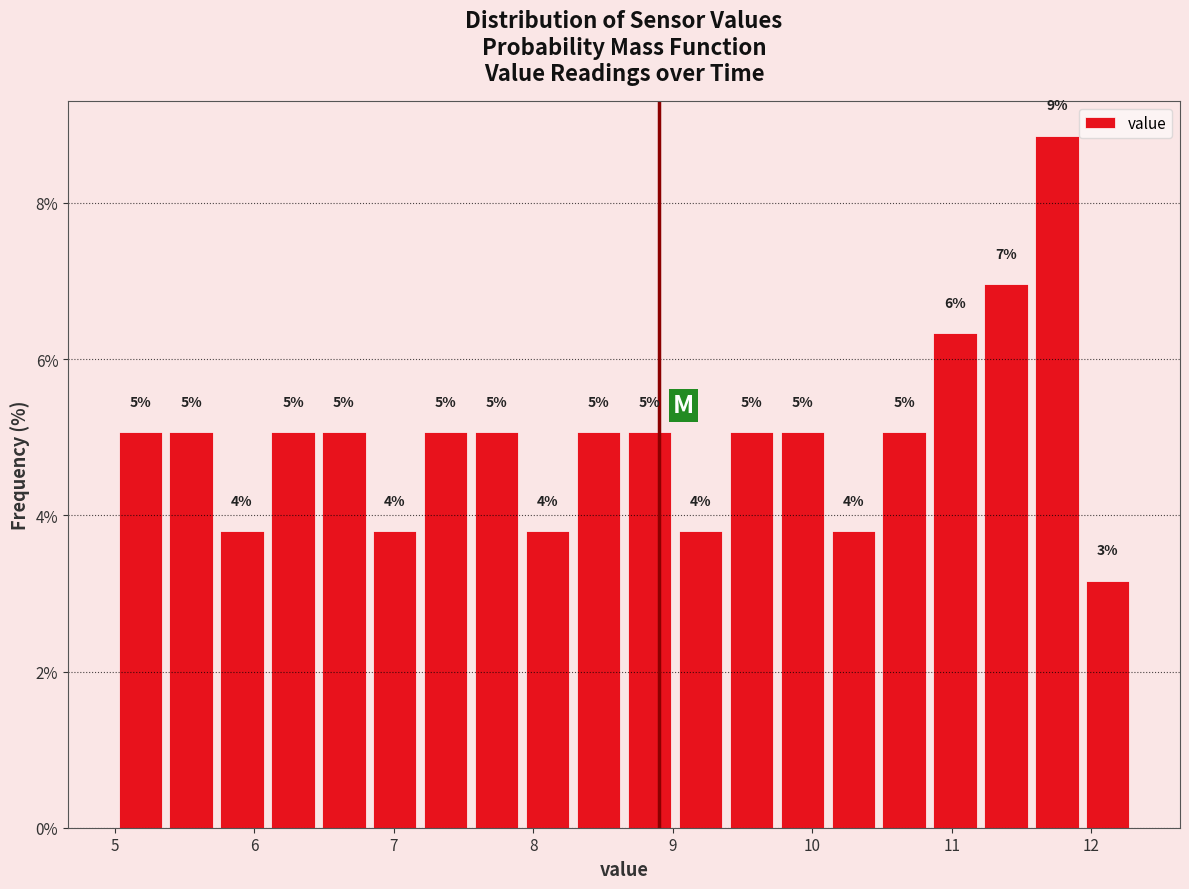

Around what value on the x-axis is the tallest bar? Give the approximate position of its centre, as read against the axis.

11.8